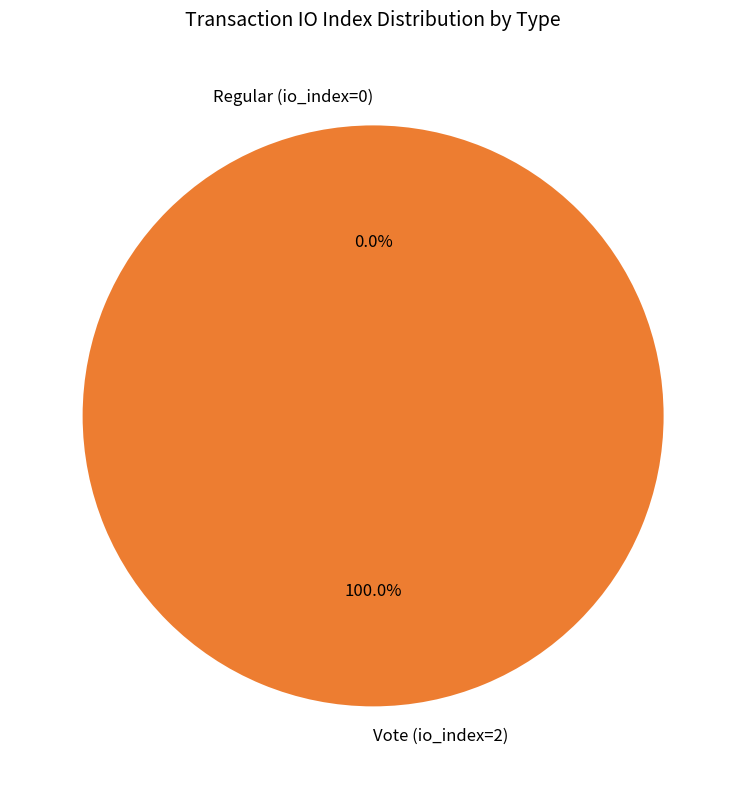

How many segments does this pie chart have?

2